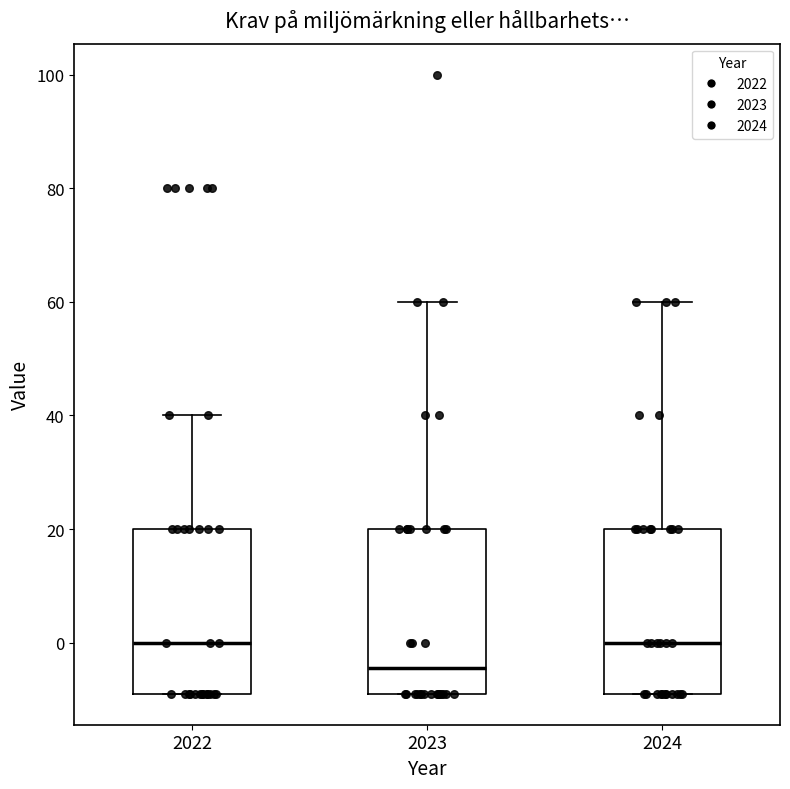

Where does the upper whisker of the box at x = 2023 end on the y-axis? The values are not printed on the chart, so give them approximately, as read against the axis.

60